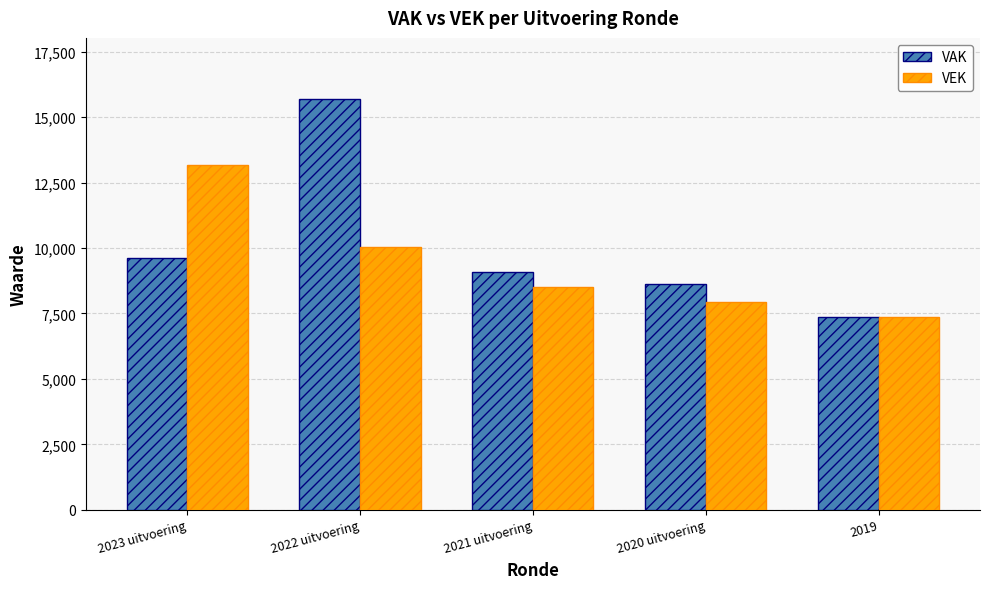

Where does the VAK series first go above 9073?

2023 uitvoering